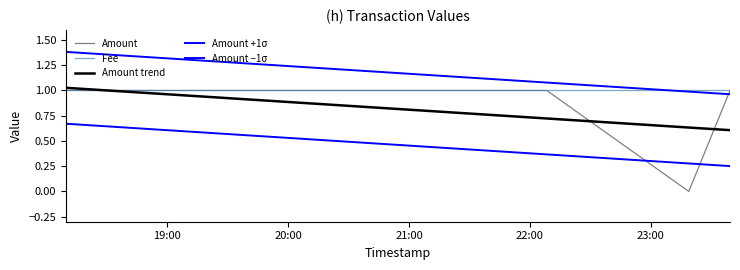

What position from the left is 2018-04-01 23:18:55?

4